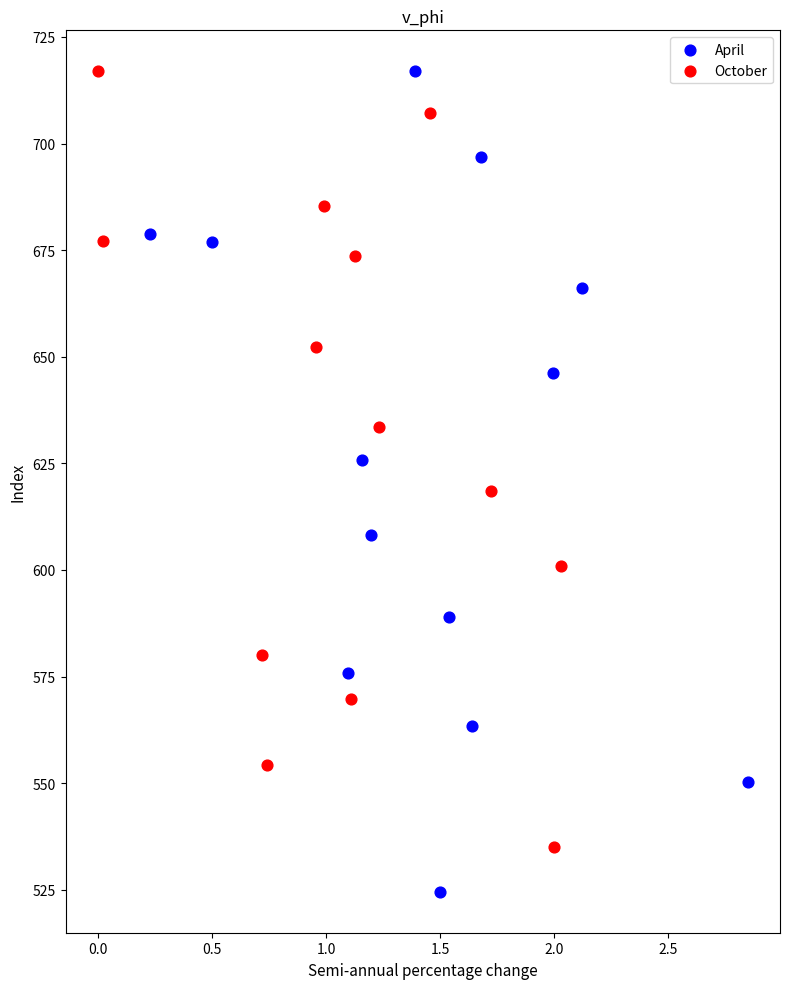

Which series reaches the minimum Y coordinate?

April